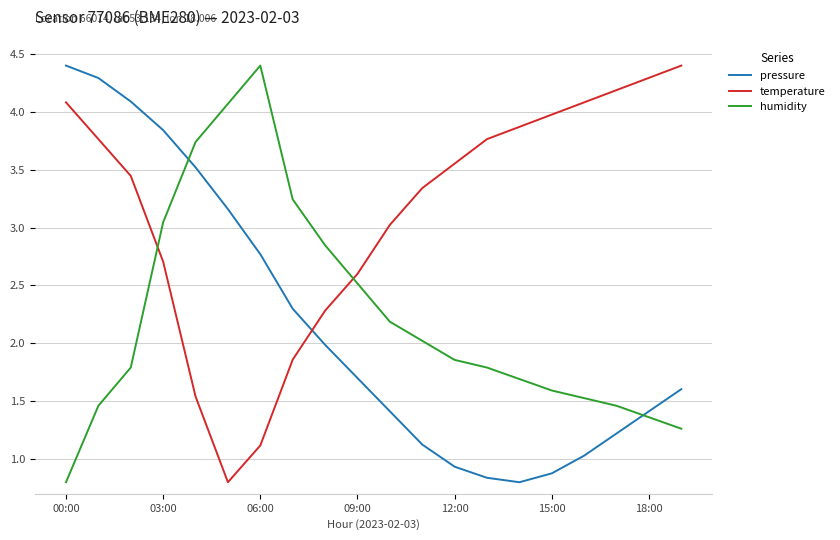

What is the greatest value displayed?

4.4